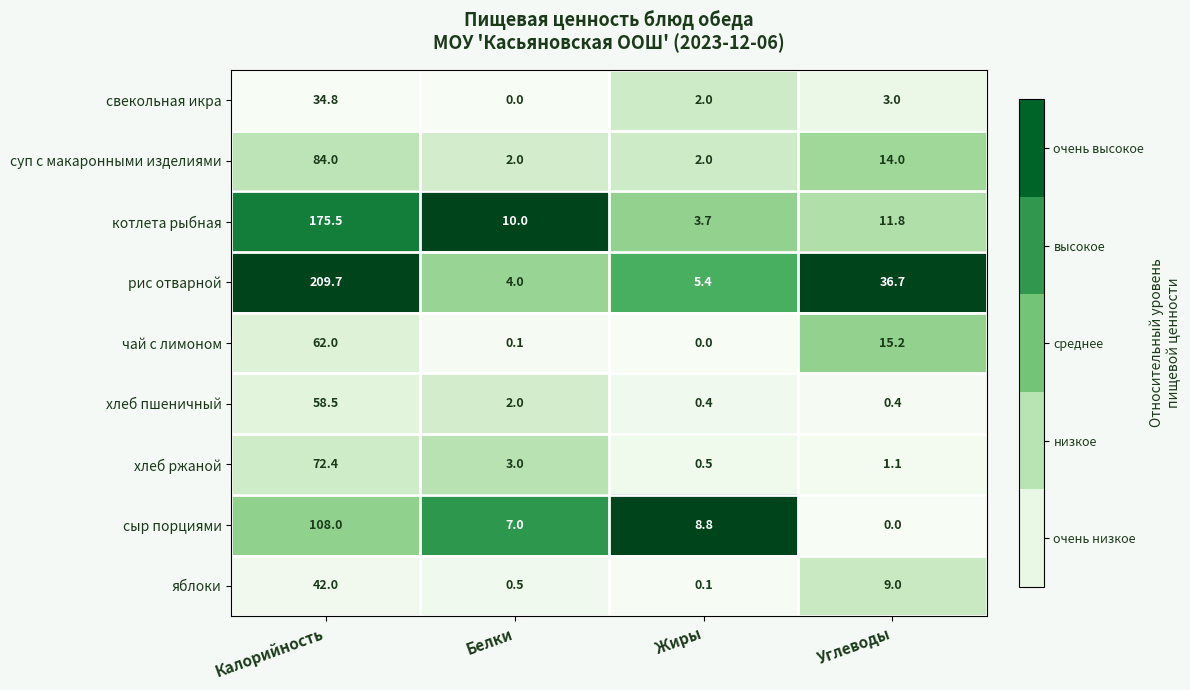

Rank the series at Калорийность from highest to lowest value.

рис отварной, котлета рыбная, сыр порциями, суп с макаронными изделиями, хлеб ржаной, чай с лимоном, хлеб пшеничный, яблоки, свекольная икра